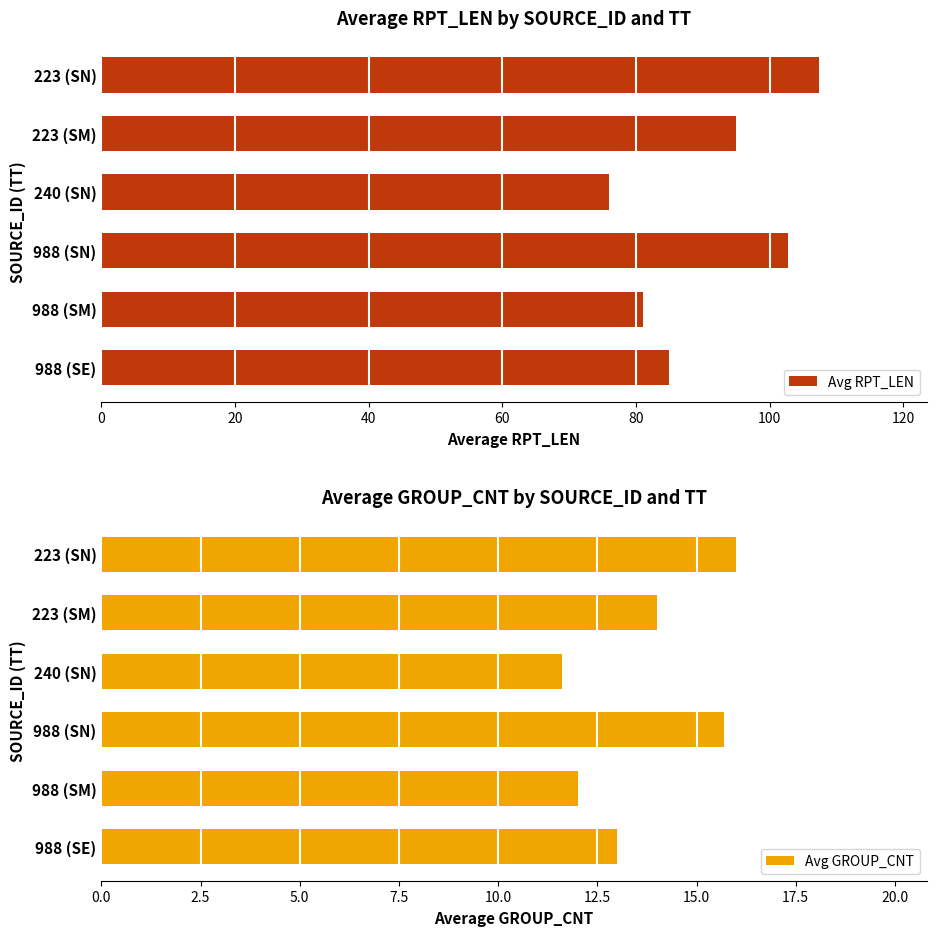

Rank the categories by Avg RPT_LEN value from highest to lowest.

223 (SN), 988 (SN), 223 (SM), 988 (SE), 988 (SM), 240 (SN)